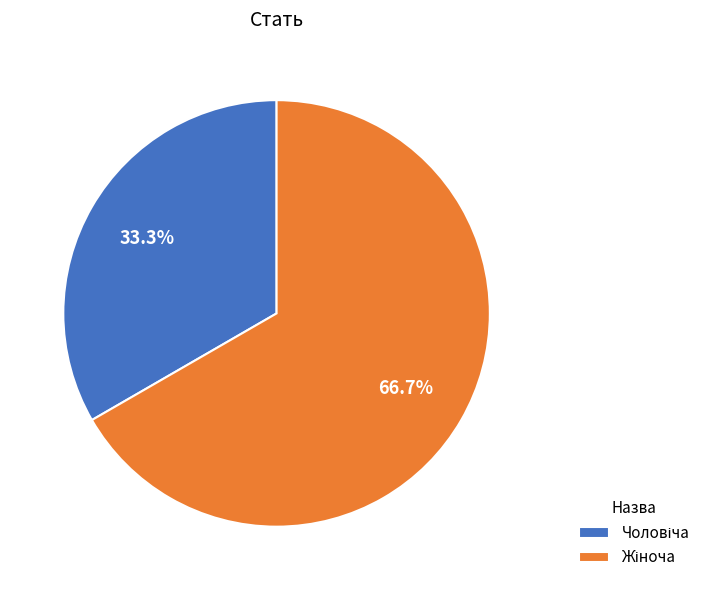

What percentage is the Чоловіча slice, to the nearest percent?

33%